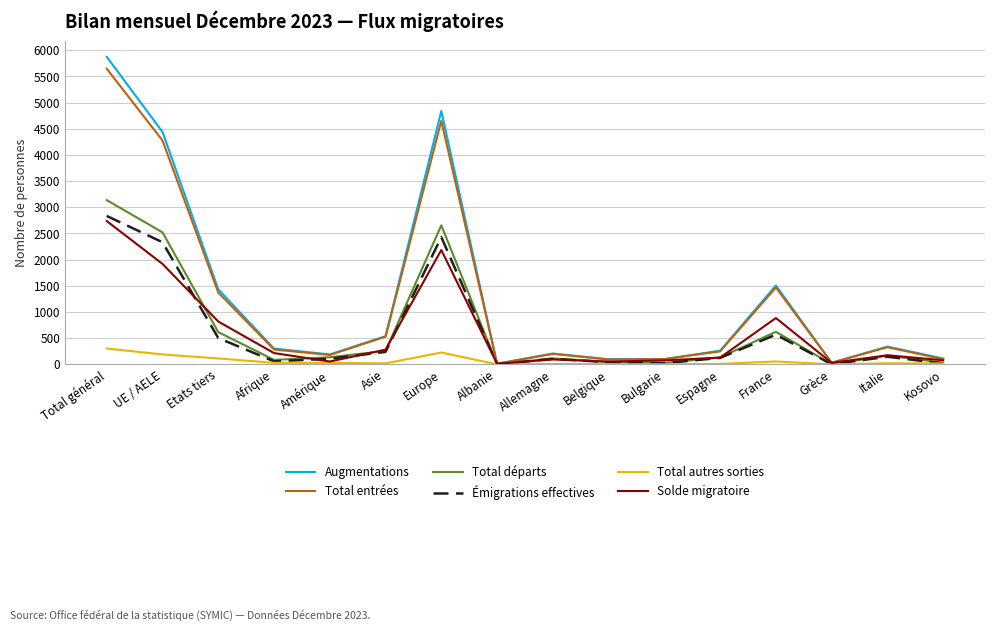

What is the maximum value for Total entrées?

5647